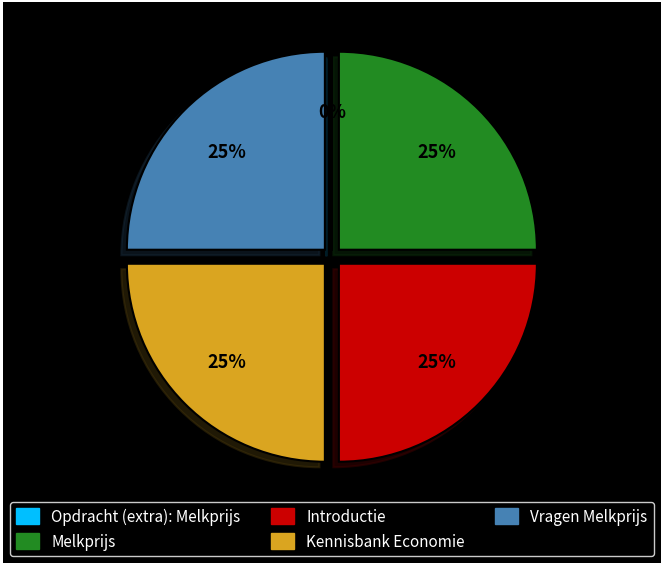

The Introductie slice represents 12% of the pie. True or false?

False